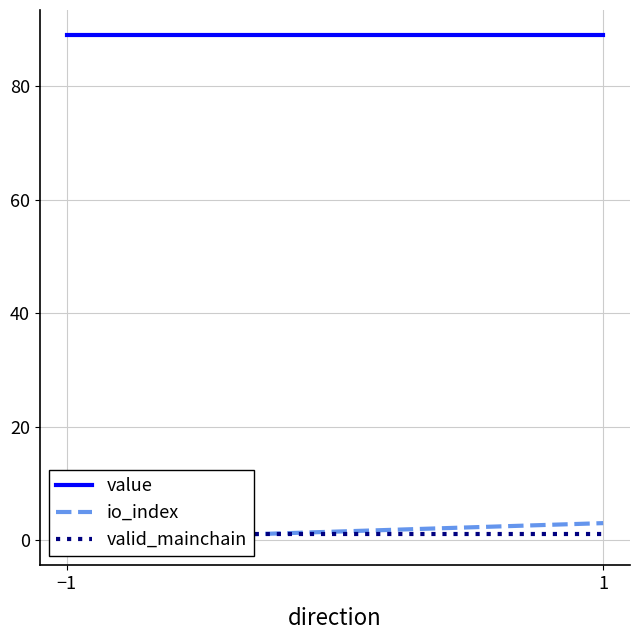

How many lines are shown in the chart?

3